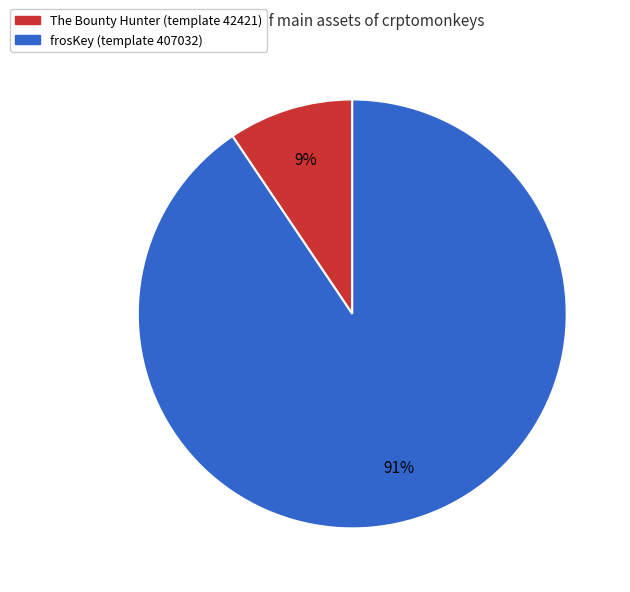

True or false: The Bounty Hunter accounts for 1% of the total.

False